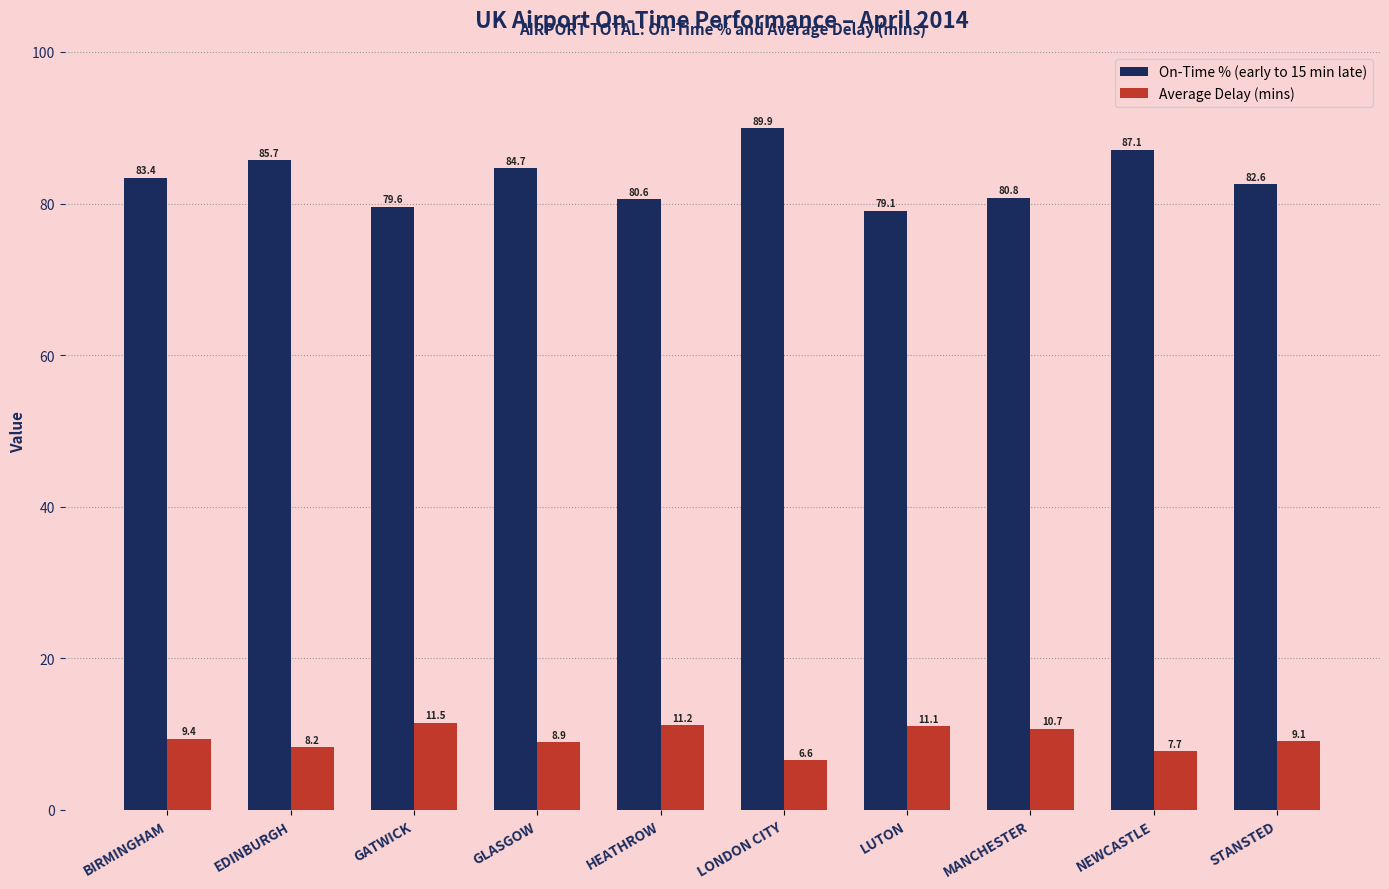

Which label corresponds to the smallest value in the chart?

LONDON CITY